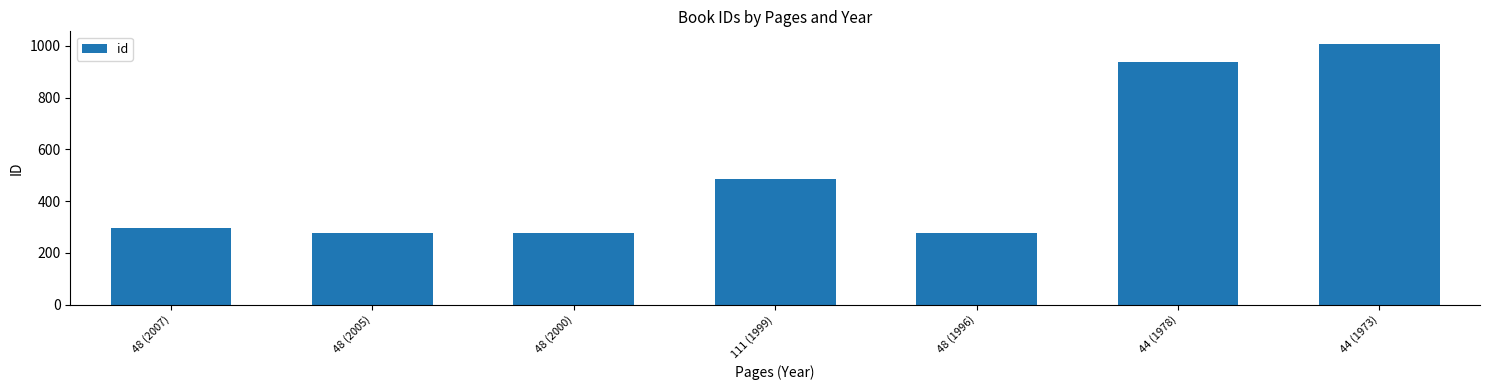

At which label is the value closest to 640?

111 (1999)